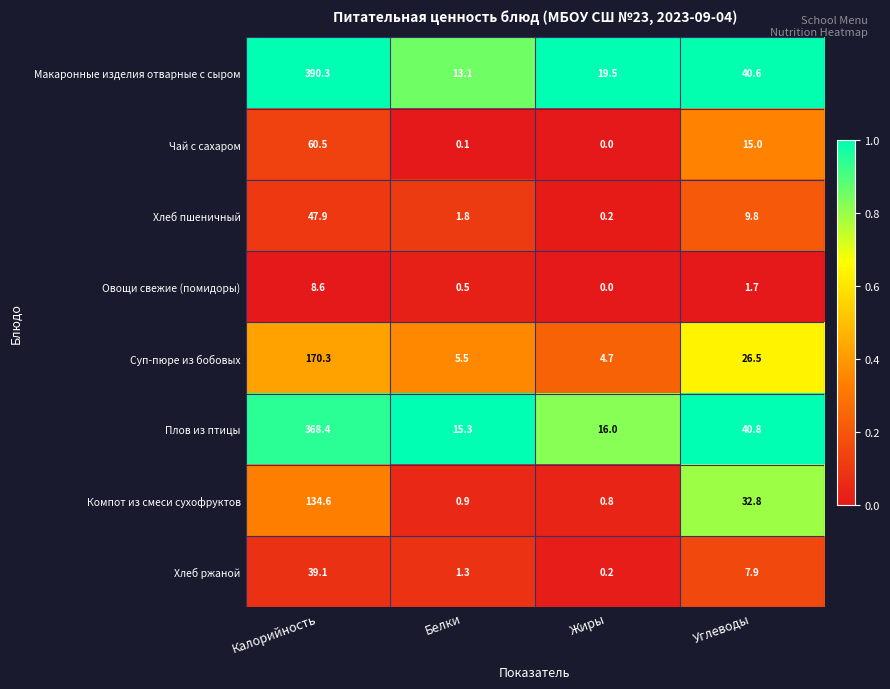

Where is Суп-пюре из бобовых nearest to the value 87?

Углеводы